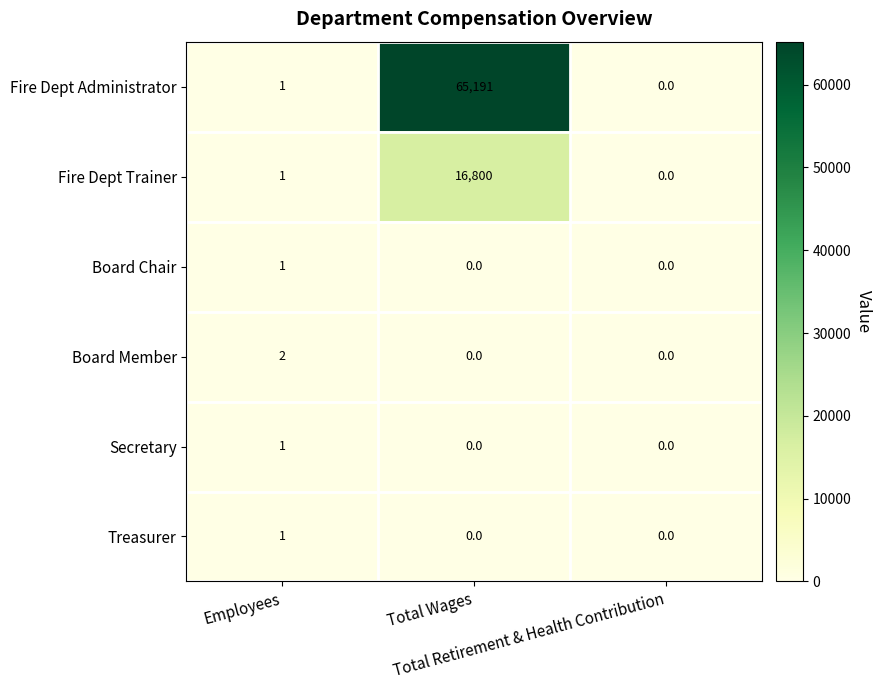

Which series has the largest total across all categories?

Fire Dept Administrator